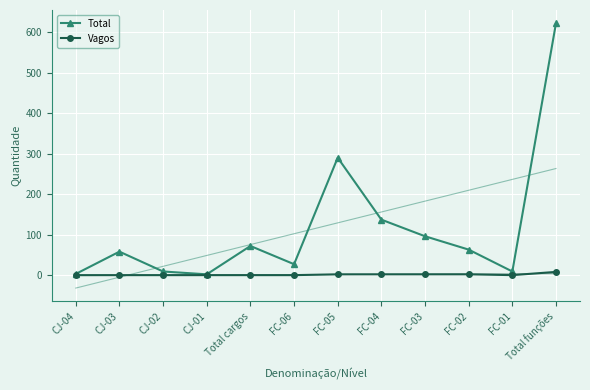

Which series has the largest range (max minus min)?

Total